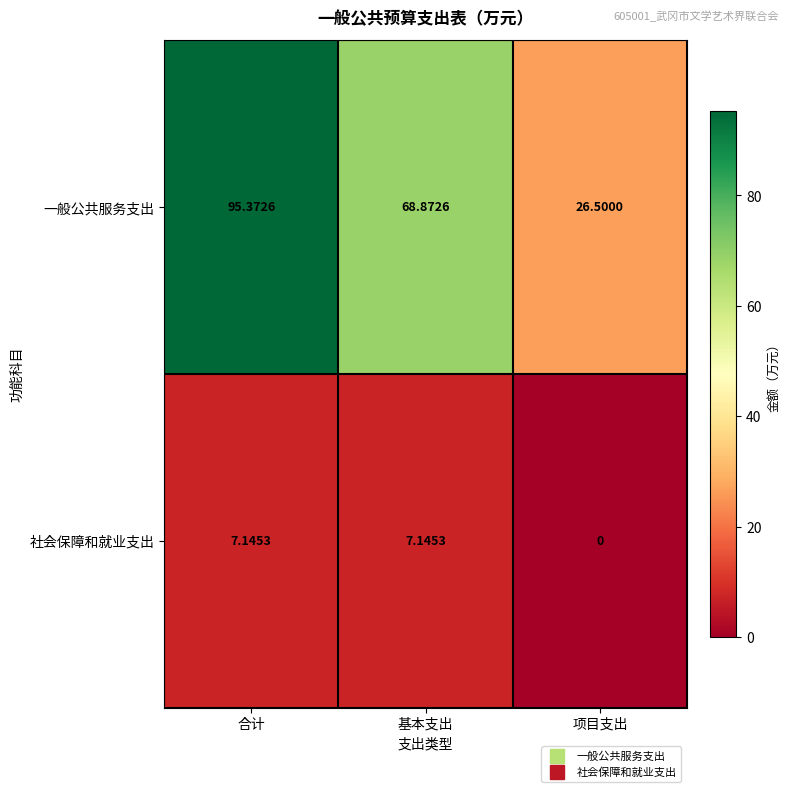

Which category has the highest value across all series?

合计